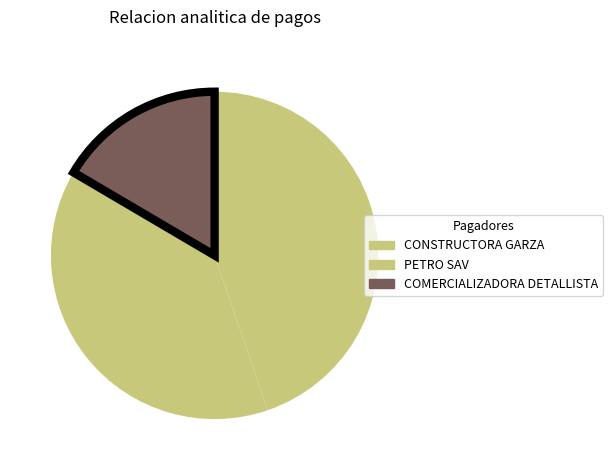

How many segments does this pie chart have?

3